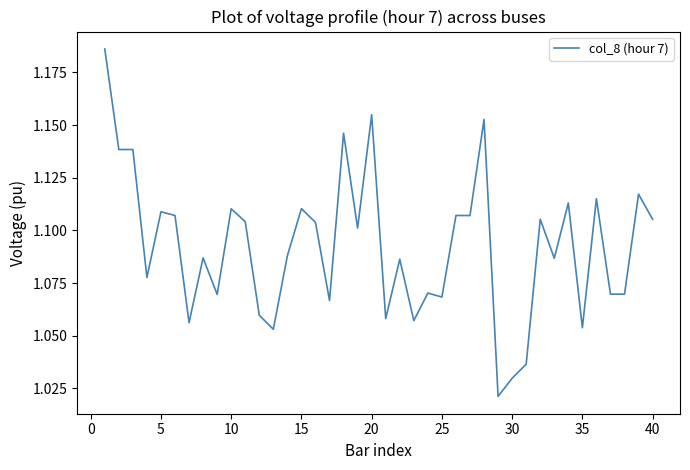

Does the chart have visible grid lines?

No